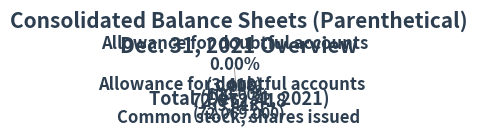

Which slice represents more than half of the pie?

Common stock, shares issued